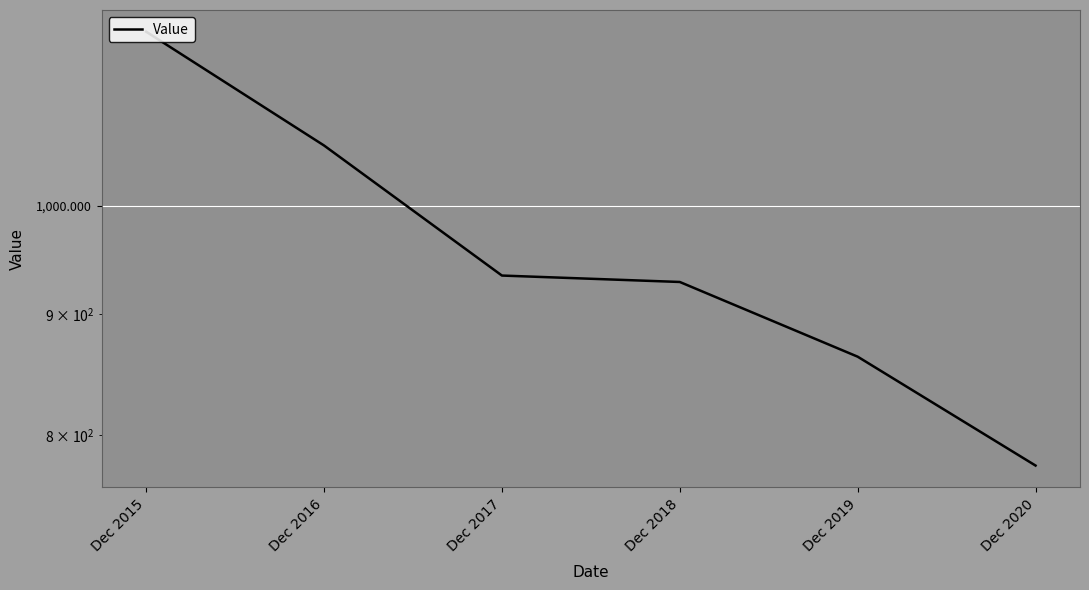

What is the difference between the values at Dec 2018 and Dec 2017?

5.8